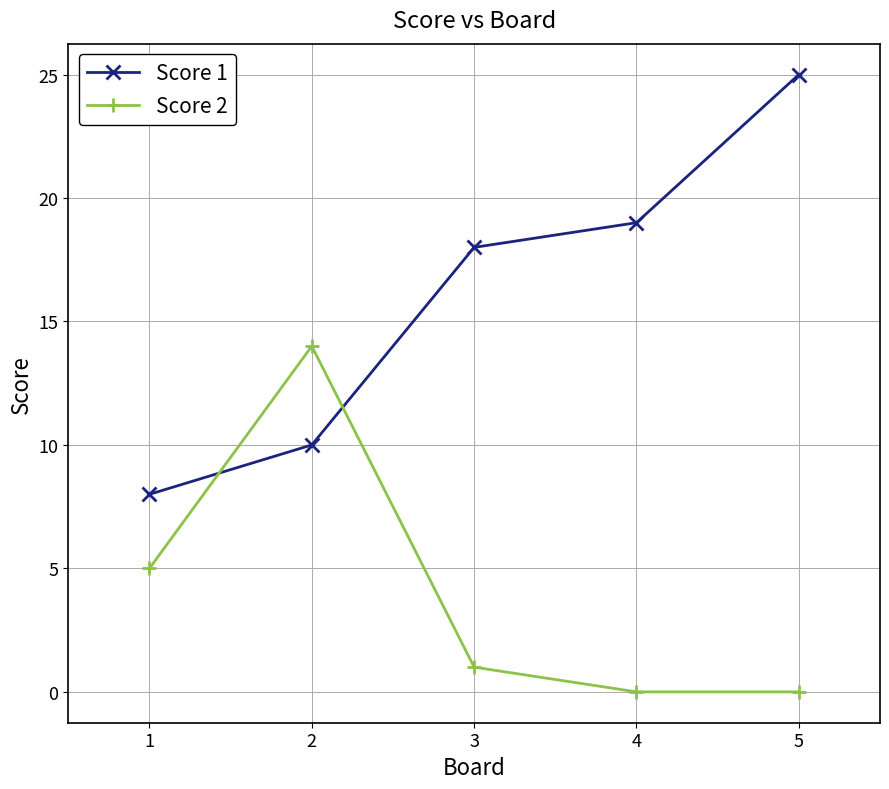

The value of Score 2 at 2 is 14. True or false?

True